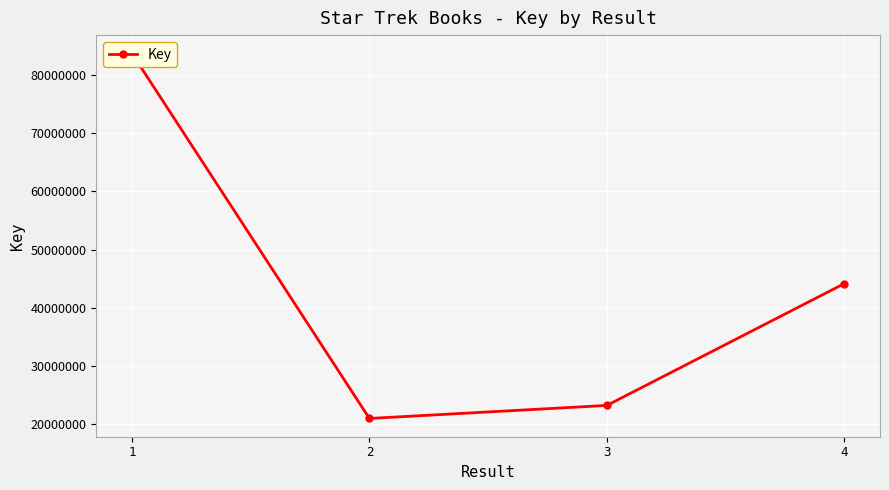

What is the sum of the values at 4 and 2?

65161600